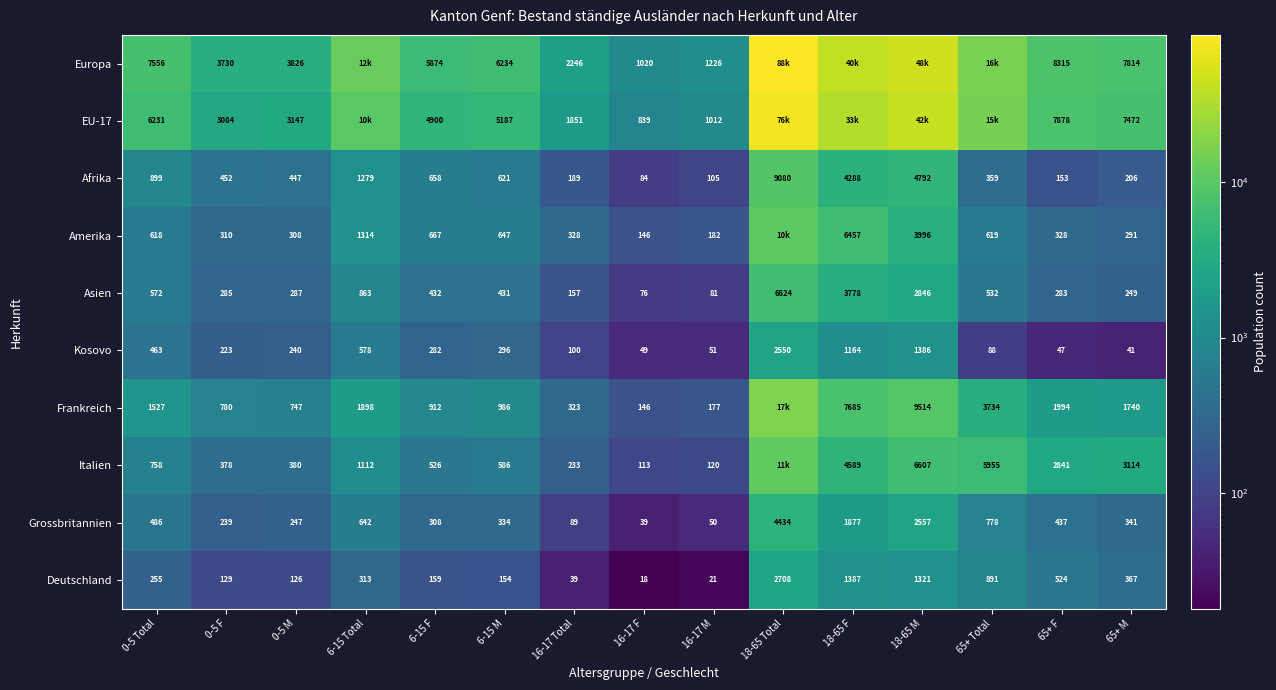

Is it true that Kosovo equals 41 at 65+ M?

True